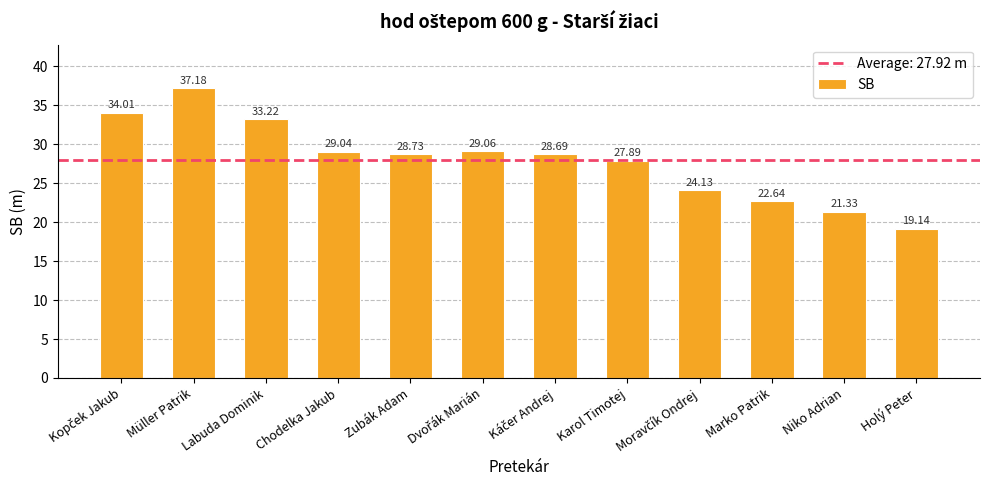

What is the difference between the second highest and minimum values?

14.9